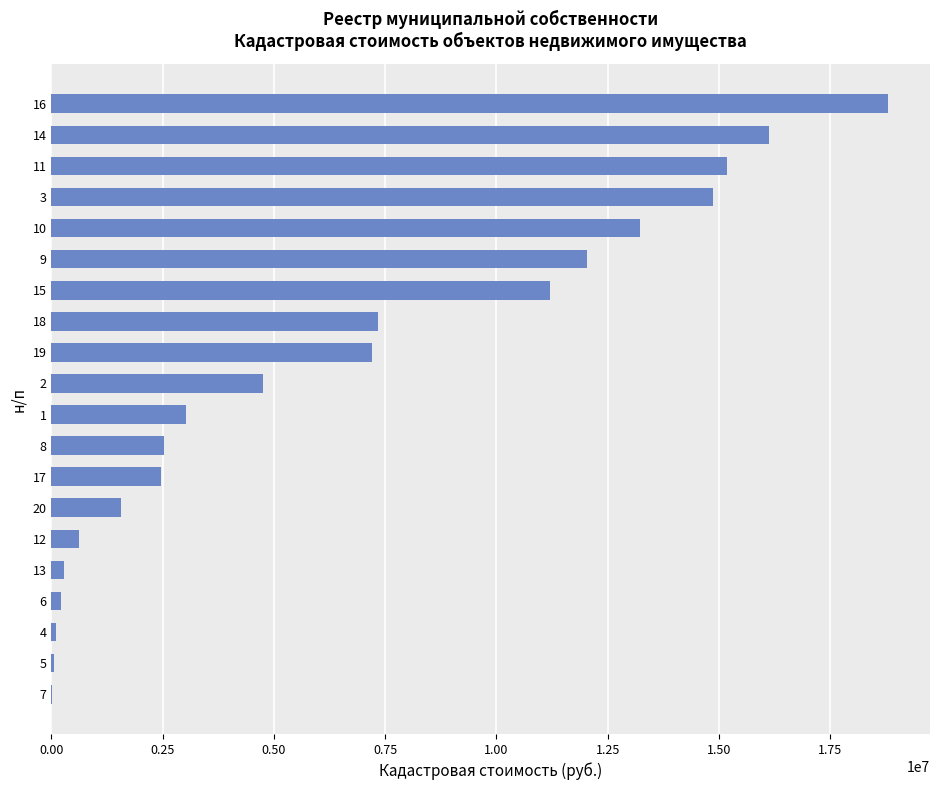

What is the sum of all values?

131614425.6